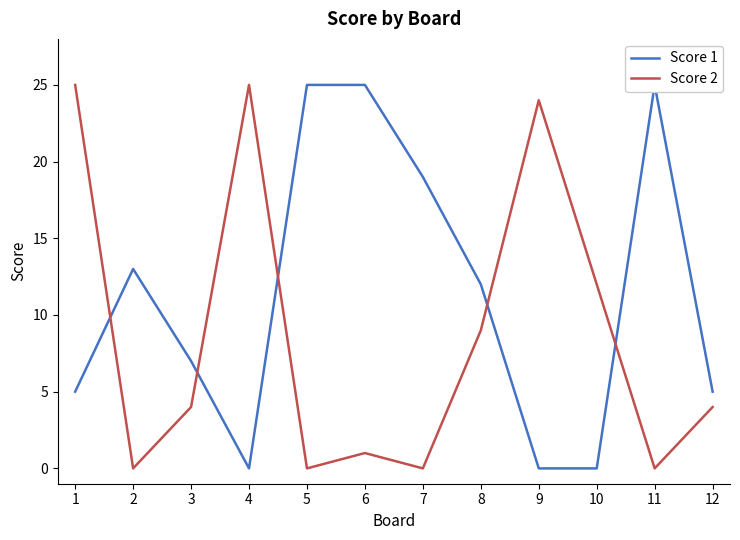

List the series in order of their overall mean, highest first.

Score 1, Score 2